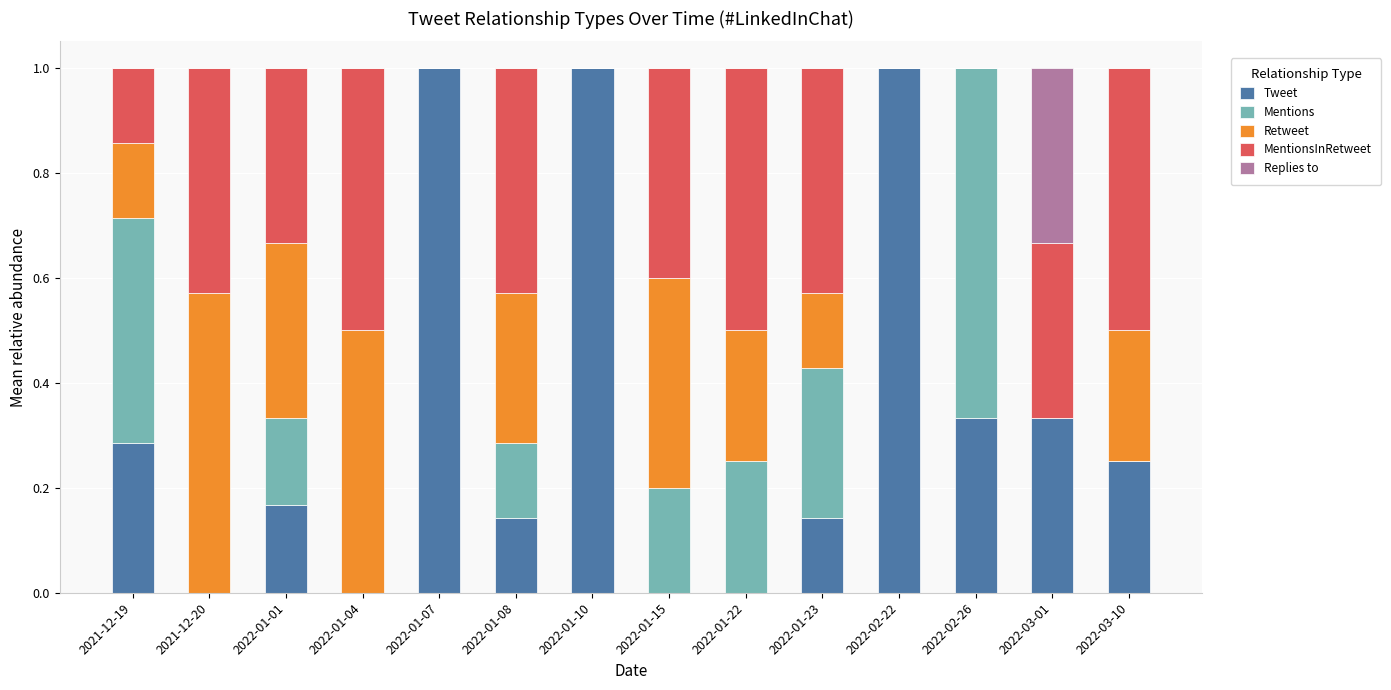

Are the bars horizontal?

No